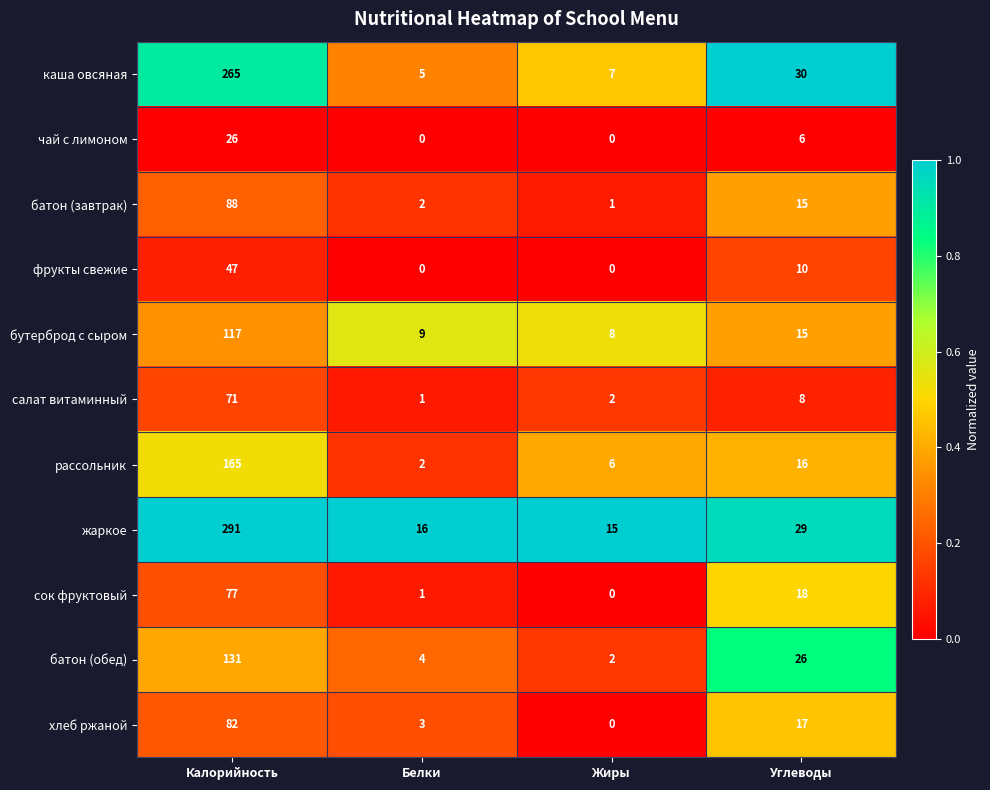

At which category is the sum across all series the highest?

Калорийность